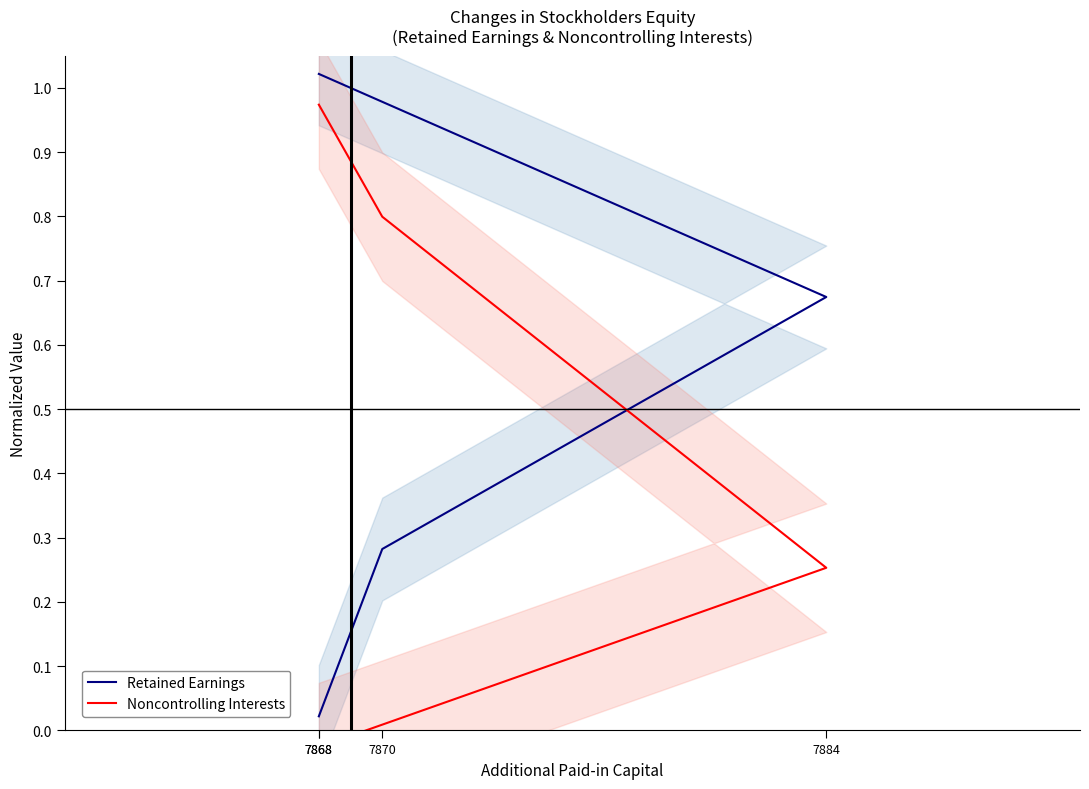

Count the number of categories in the chart.

4